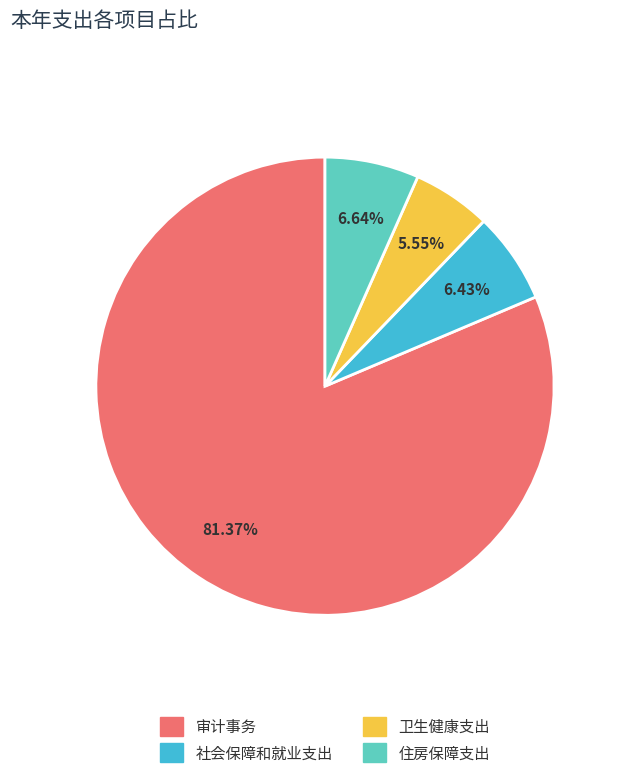

Is it true that 卫生健康支出 is 6% of the pie?

True